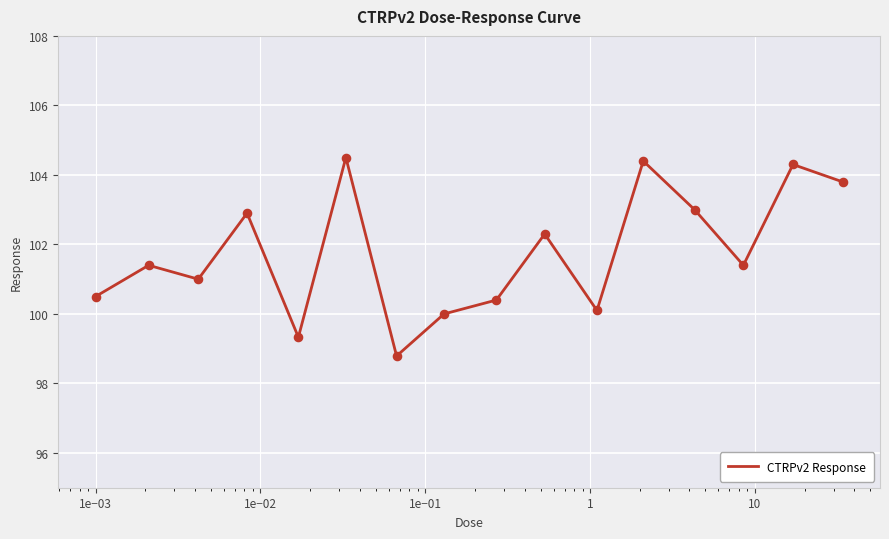

What is the difference between the maximum and minimum values?

5.7